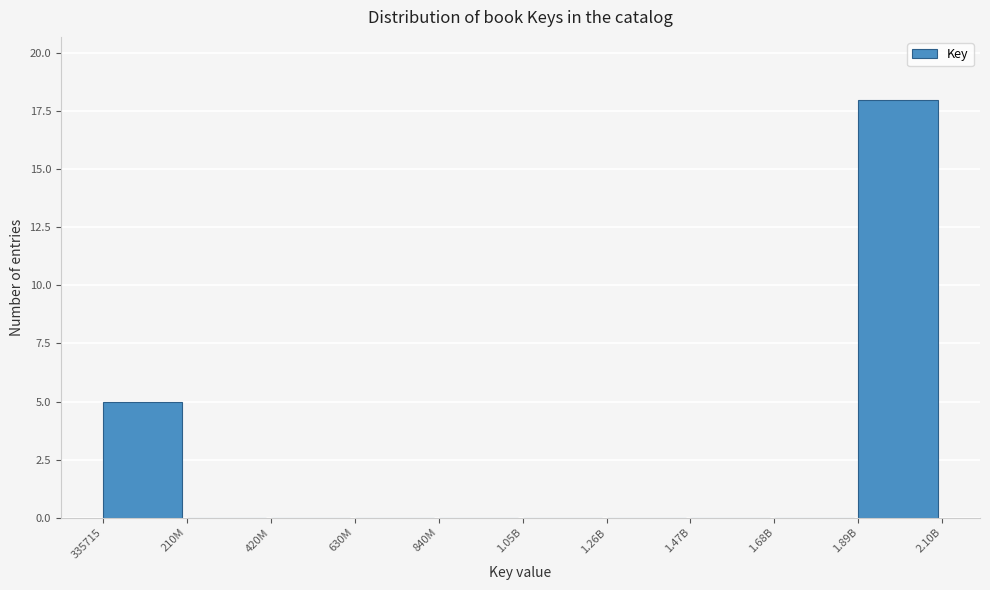

Reading left to right, what are all the values shown in this chart?

335715=5	210M=0	420M=0	630M=0	840M=0	1.05B=0	1.26B=0	1.47B=0	1.68B=0	1.89B=18